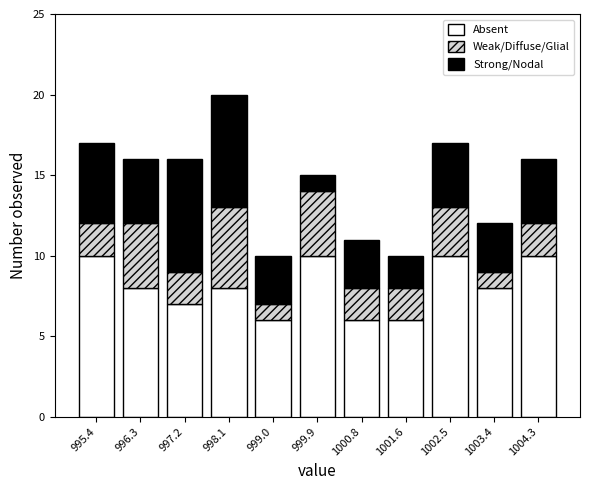

What is the difference between the second highest and second lowest values in the Absent series?

4